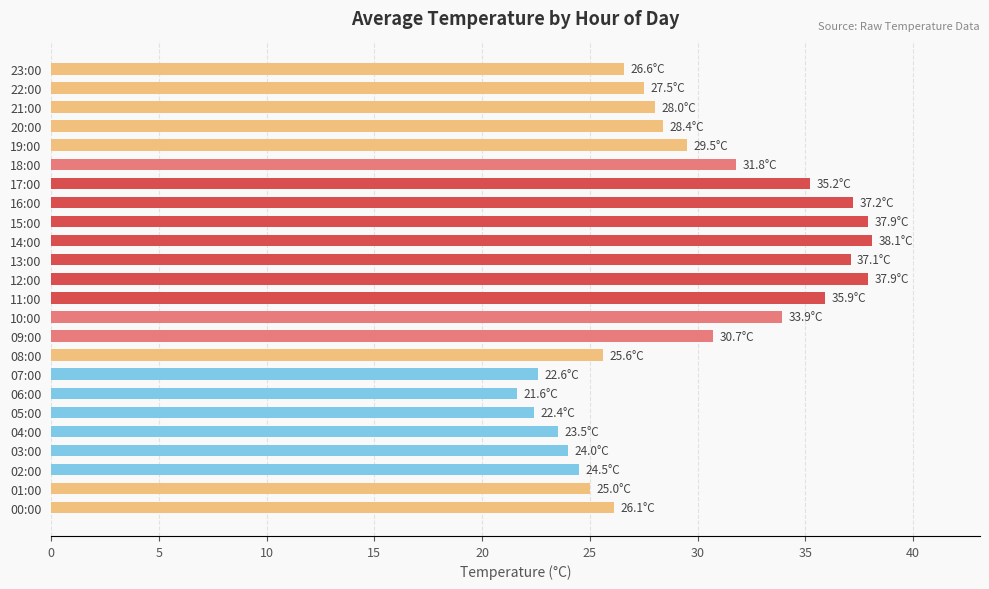

Does the chart contain stacked bars?

No